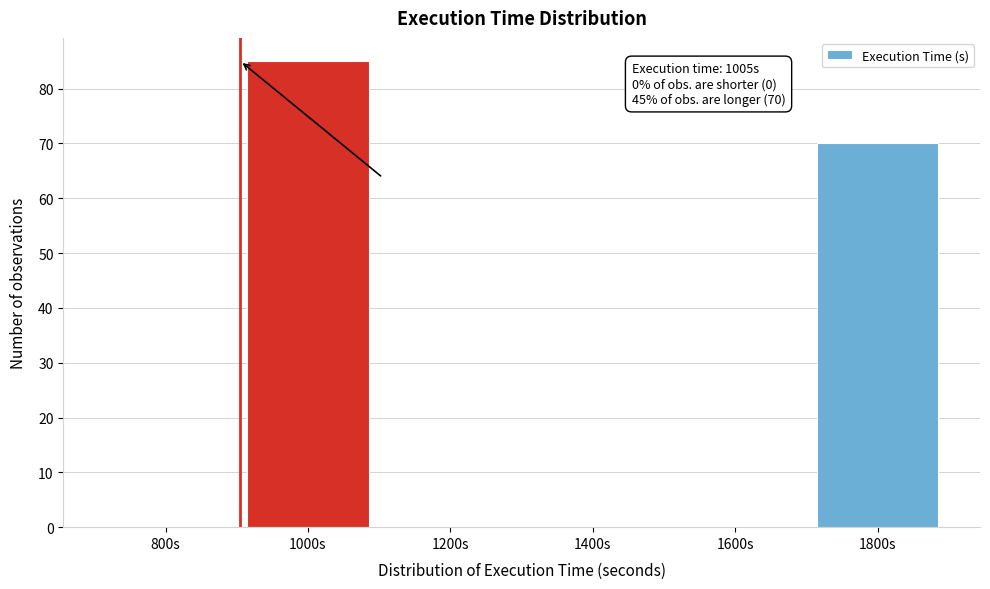

Reading left to right, what are all the values shown in this chart?

800s=0	1000s=85	1200s=0	1400s=0	1600s=0	1800s=70